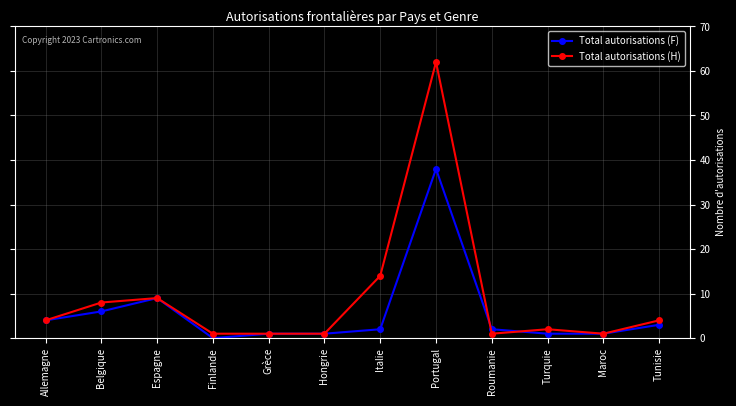

Which series changed the most between Belgique and Tunisie?

Total autorisations (H)